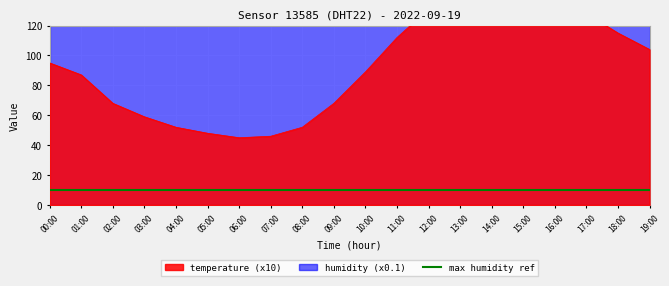

At which label is the value closest to 98?

00:00